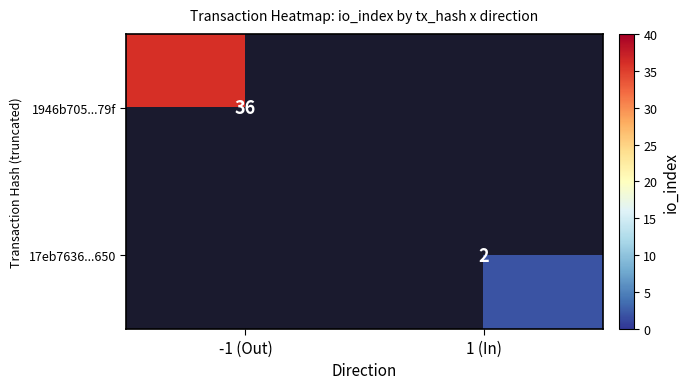

The value of 1946b705...79f at -1 (Out) is 36. True or false?

True